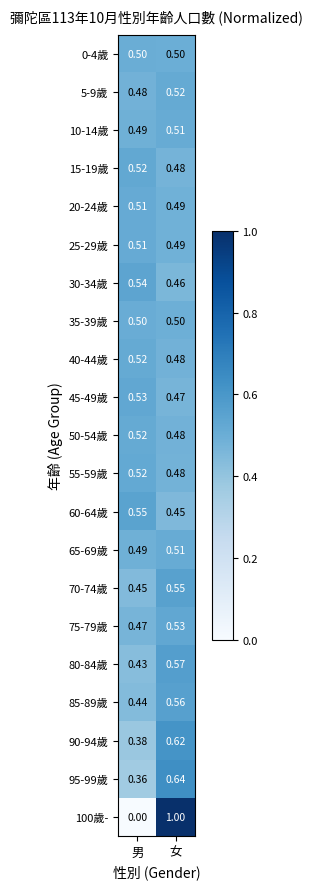

At which label is 15-19歲 closest to 0?

女